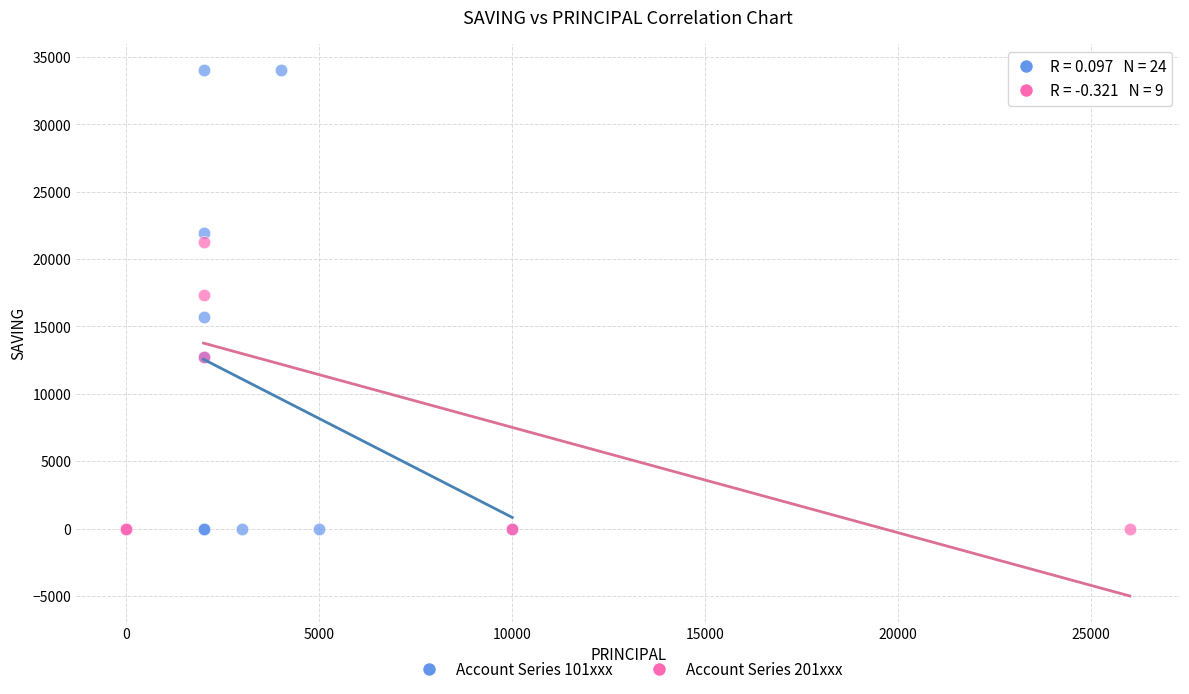

Which series contains the highest Y value?

Account Series 101xxx